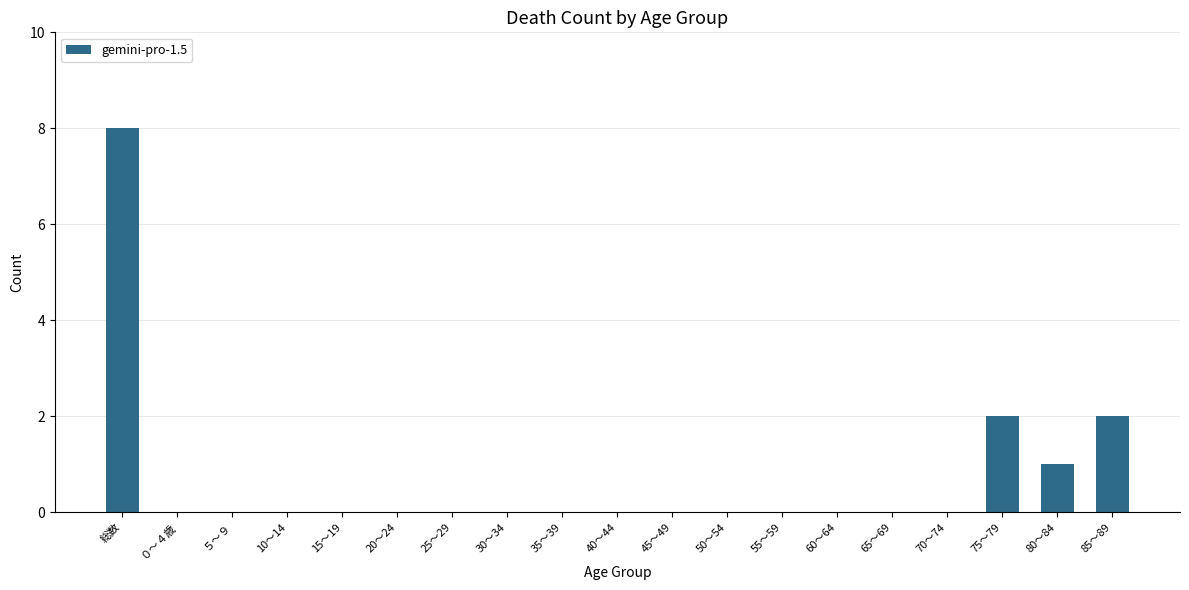

How many distinct data groups are displayed?

1